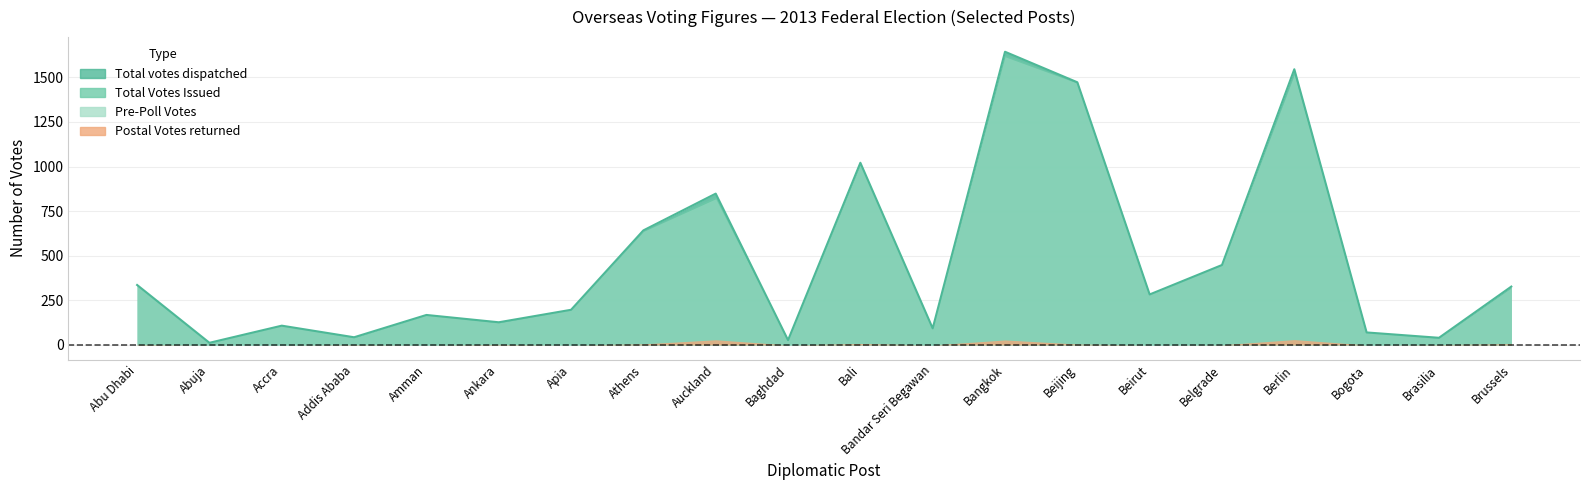

What is the label of the 6th point from the right?

Beirut